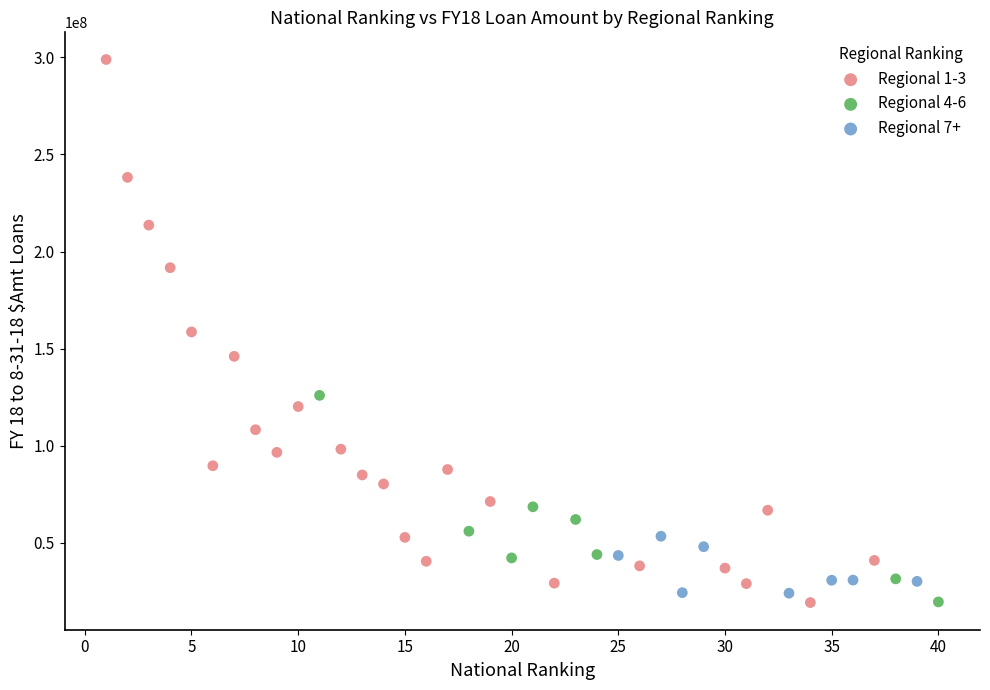

Which series contains the highest Y value?

Regional 1-3